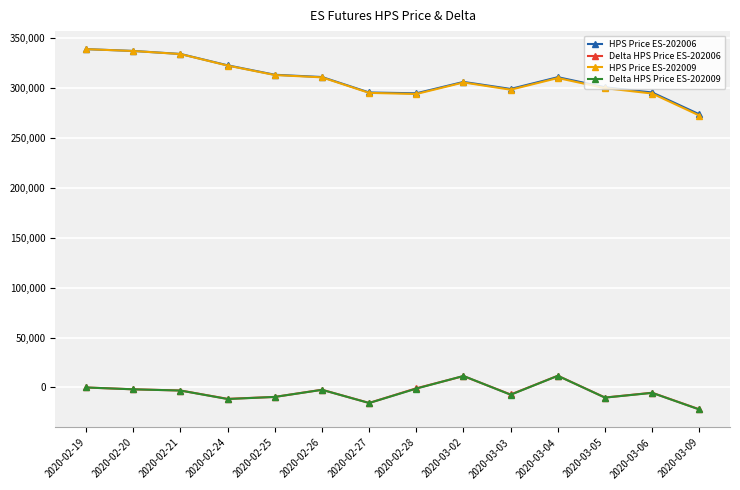

Where does the HPS Price ES-202009 series first go above 309860?

2020-02-19